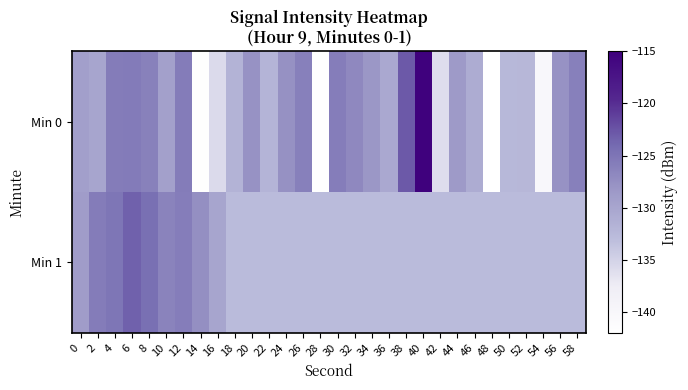

Reading right to left, what are all the values shown in this chart?

Min 0: 58=-126.0	56=-127.8	54=-140.1	52=-132.3	50=-132.4	48=-142.1	46=-130.9	44=-128.5	42=-136.0	40=-115.3	38=-122.8	36=-130.3	34=-128.2	32=-126.8	30=-125.8	28=-141.8	26=-126.0	24=-127.7	22=-131.9	20=-127.8	18=-131.7	16=-135.8	14=-141.8	12=-125.7	10=-129.3	8=-126.1	6=-125.6	4=-125.7	2=-129.9	0=-129.2
Min 1: 58=-132.8	56=-132.8	54=-132.8	52=-132.8	50=-132.8	48=-132.8	46=-132.8	44=-132.8	42=-132.8	40=-132.8	38=-132.8	36=-132.8	34=-132.8	32=-132.8	30=-132.8	28=-132.8	26=-132.8	24=-132.8	22=-132.8	20=-132.8	18=-132.8	16=-129.9	14=-127.5	12=-125.8	10=-126.4	8=-124.5	6=-123.4	4=-125.1	2=-125.7	0=-128.9